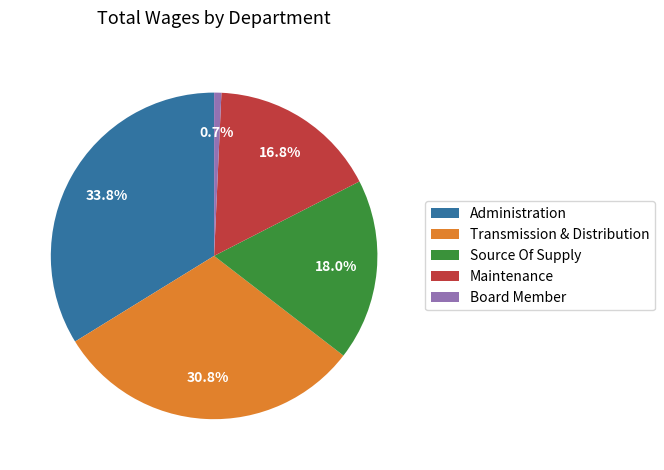

Combined, do Board Member and Maintenance account for over 50%?

No